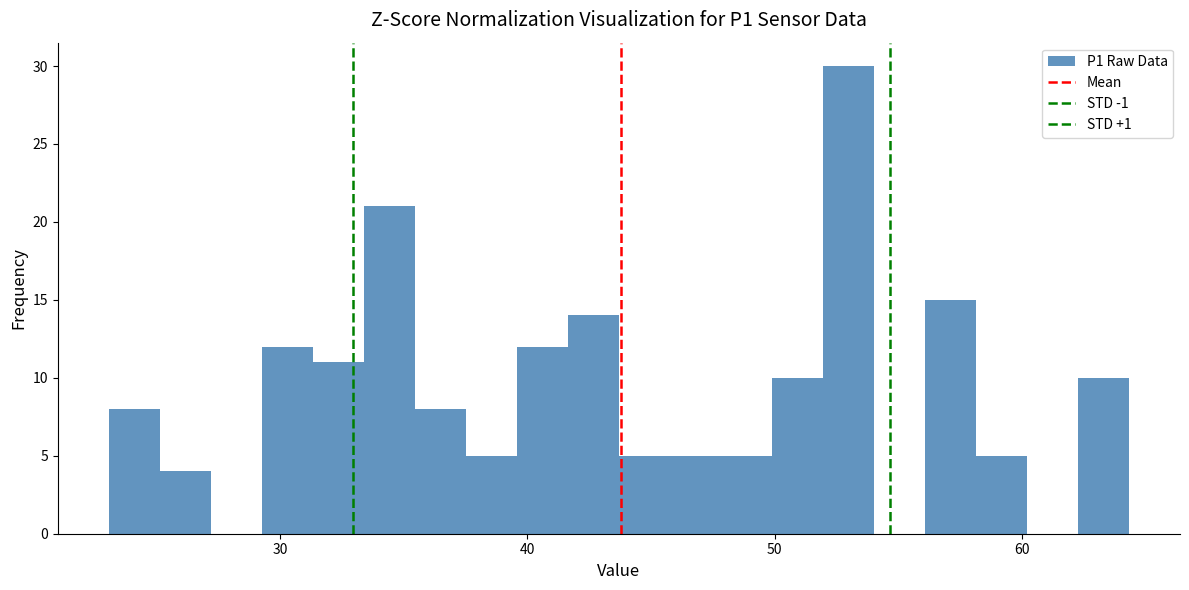

Around what value on the x-axis is the tallest bar? Give the approximate position of its centre, as read against the axis.

53